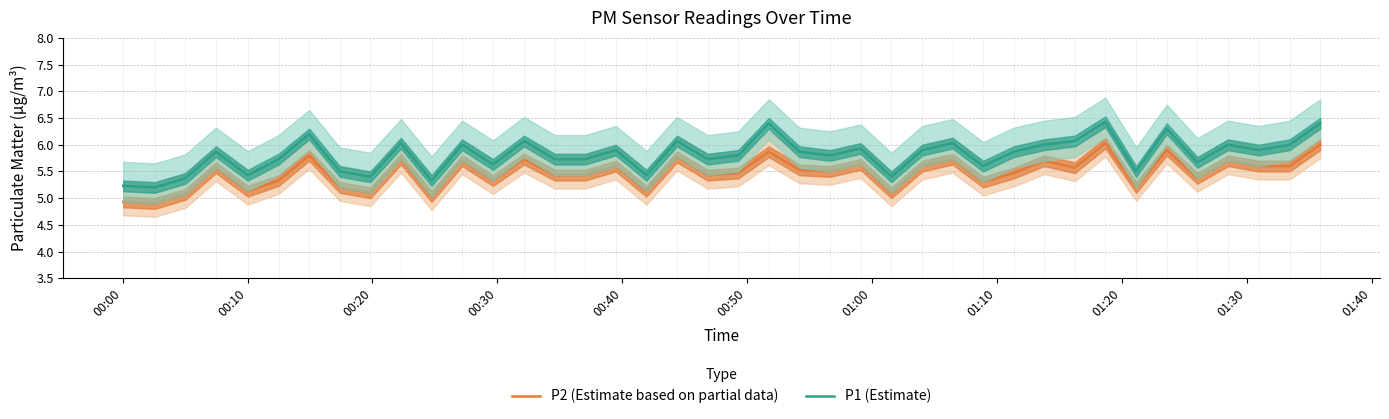

True or false: P2 (Estimate based on partial data) and P1 (Estimate) intersect in this chart.

False